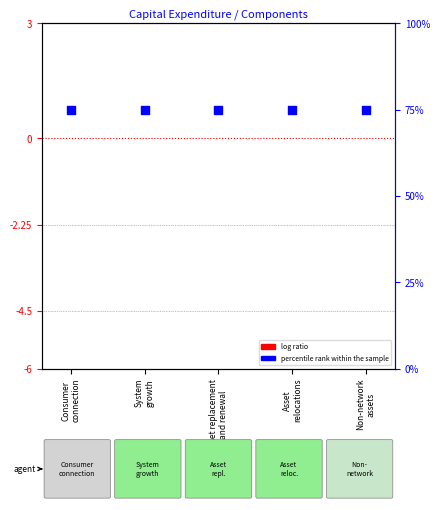

Is the value of percentile rank within the sample at Asset
relocations greater than the value of log ratio at Consumer
connection?

Yes